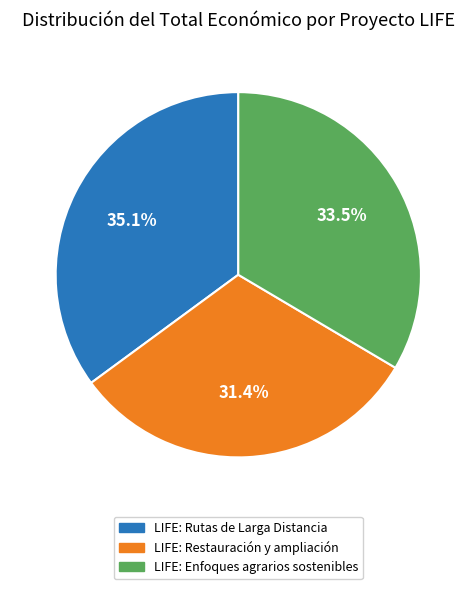

Is there a majority slice in this chart?

No